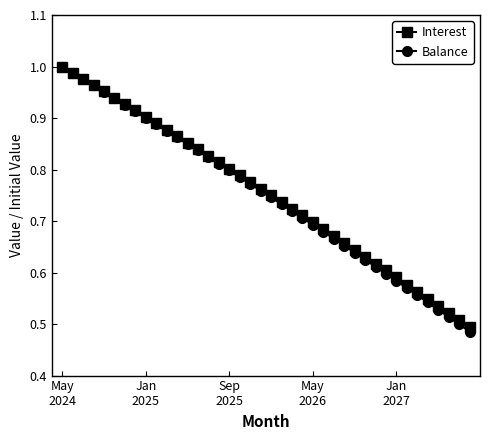

Which series has the widest spread of values?

Balance